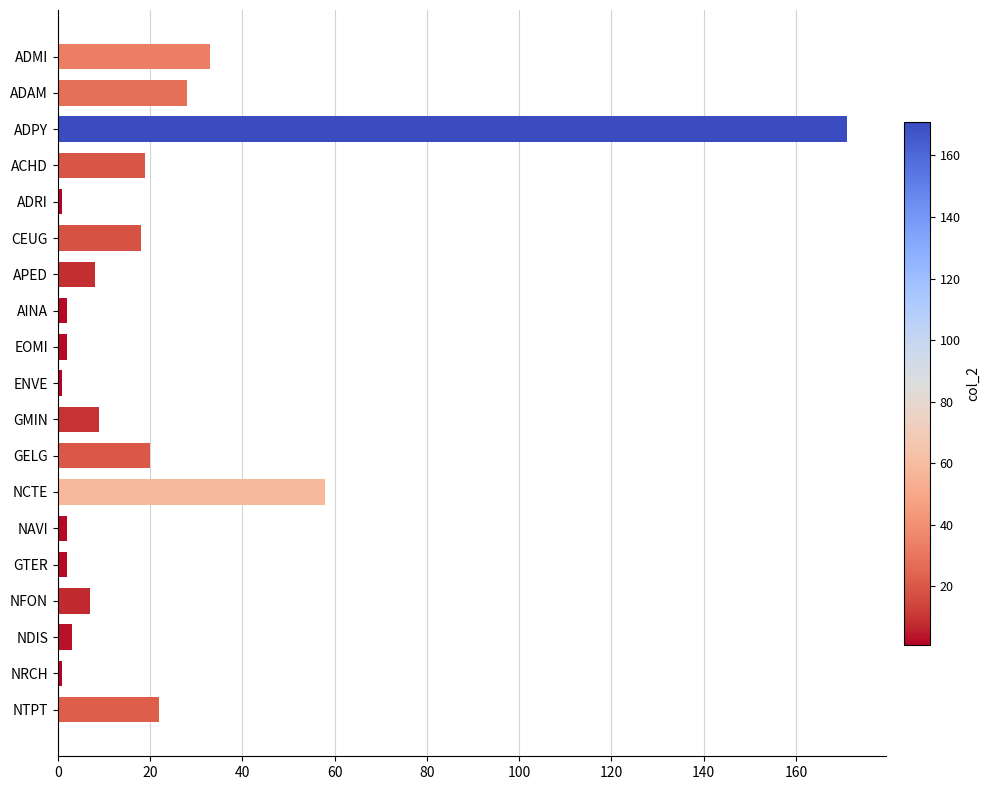

Which has a higher value, NCTE or GTER?

NCTE